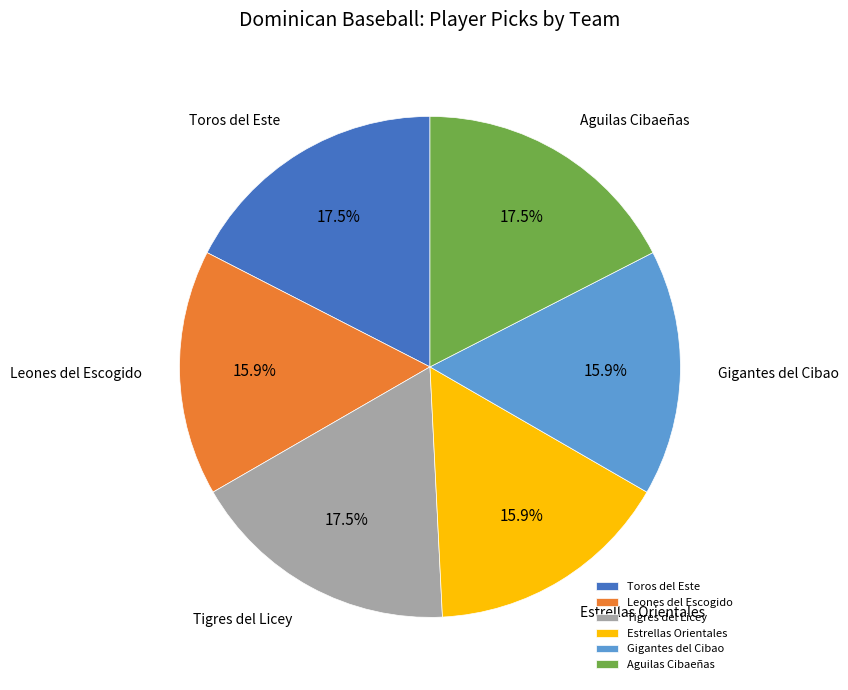

How many segments does this pie chart have?

6